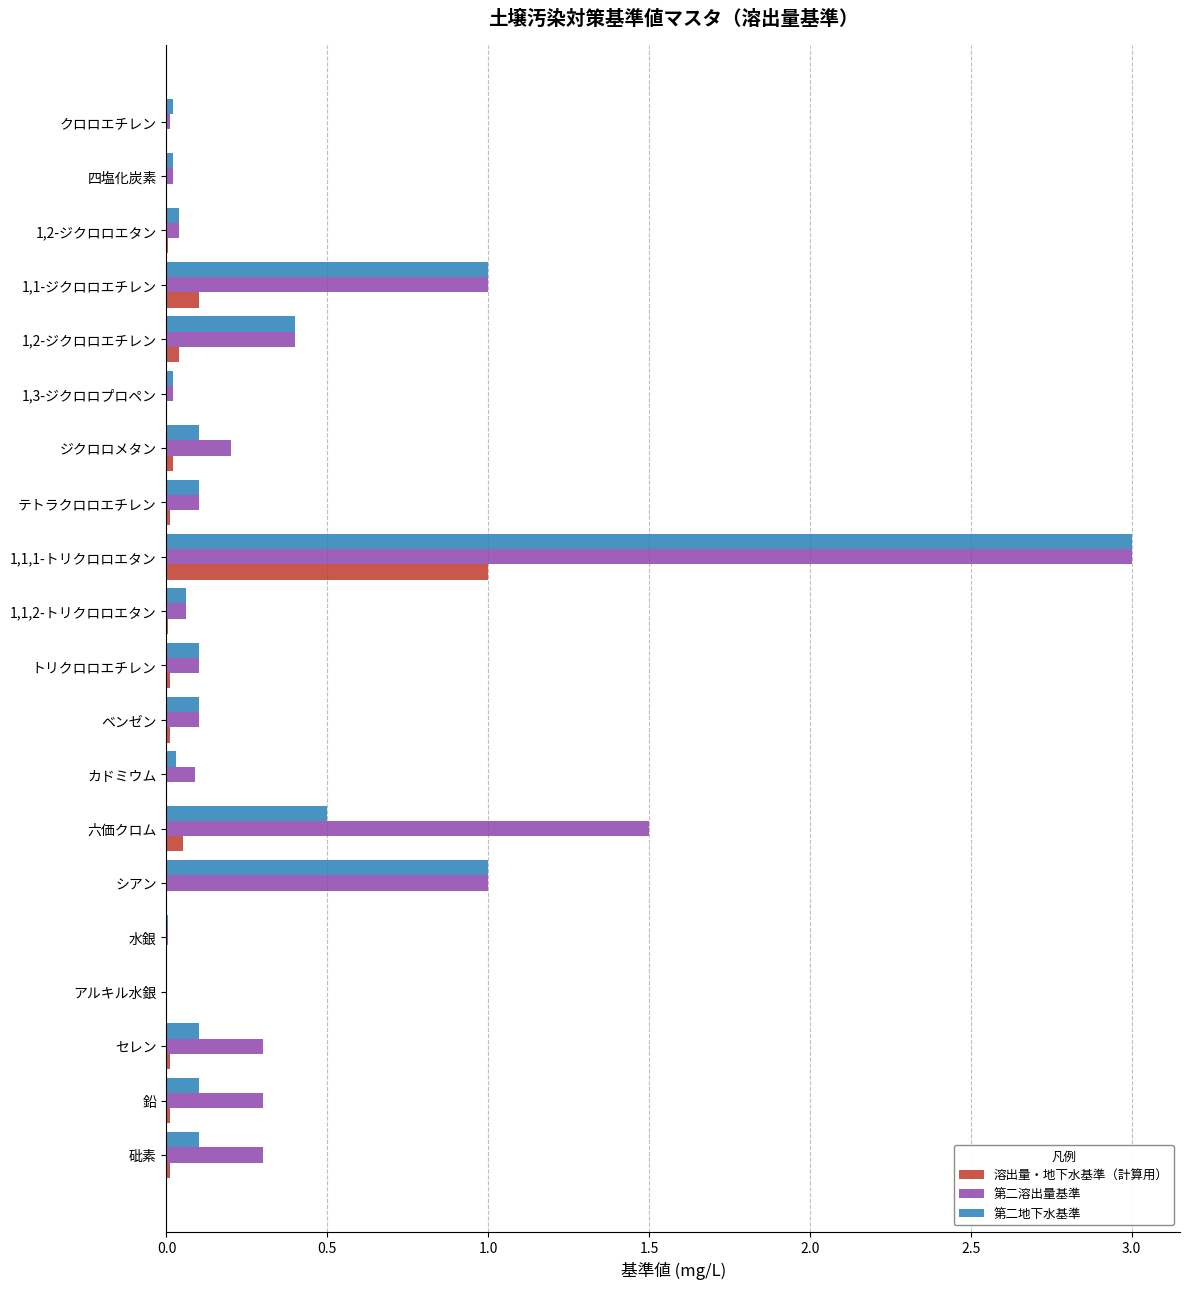

What is the maximum value for 第二地下水基準?

3.0